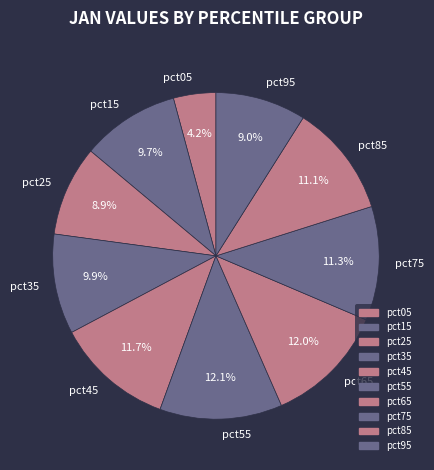

Count the number of slices in the pie.

10